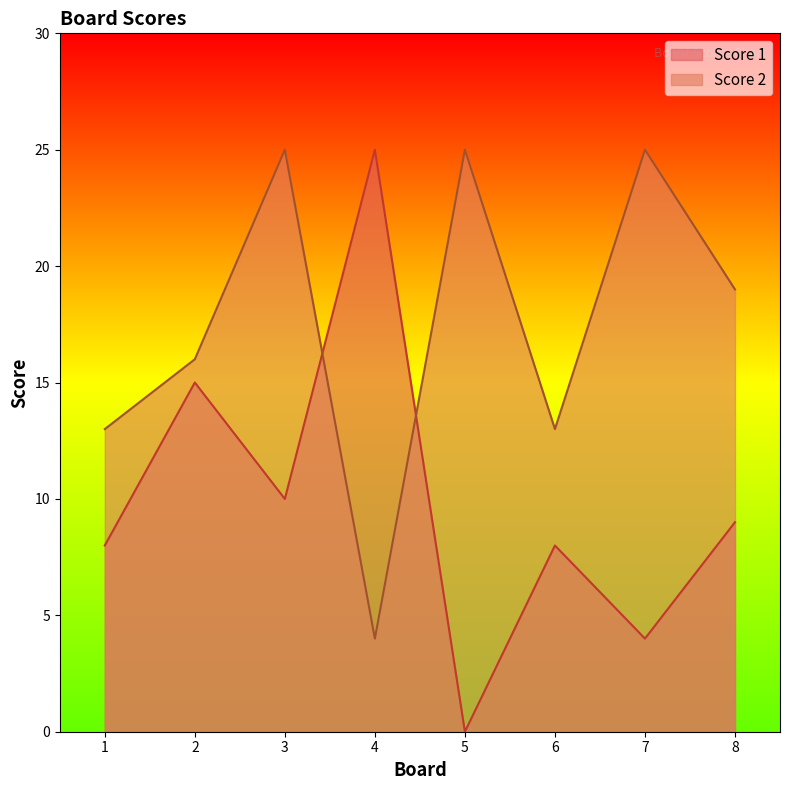

Does the chart have visible grid lines?

No